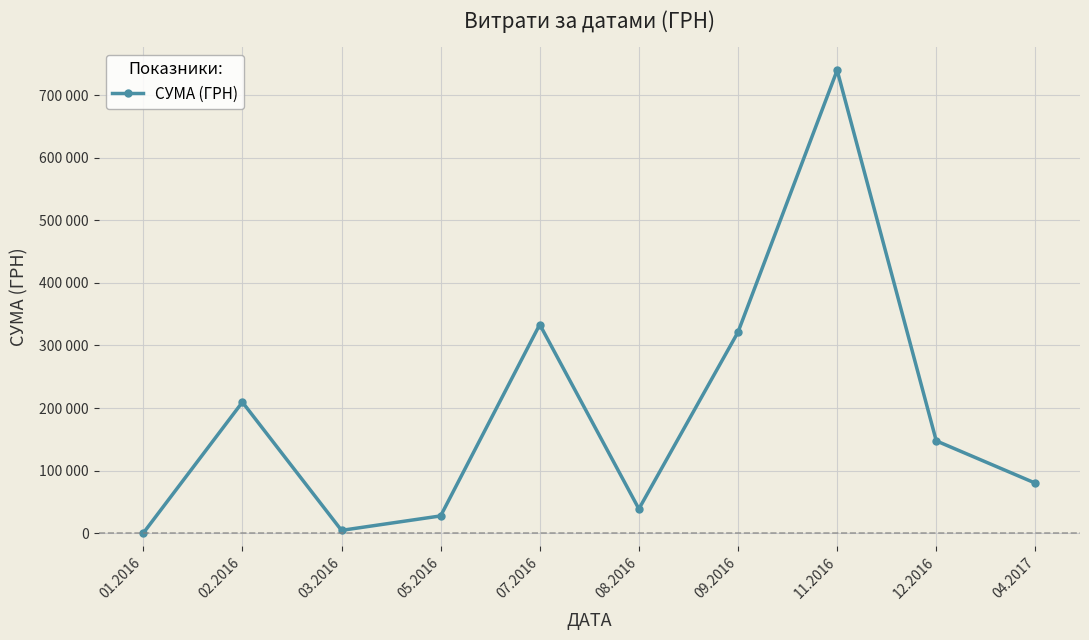

Does the chart have visible grid lines?

Yes